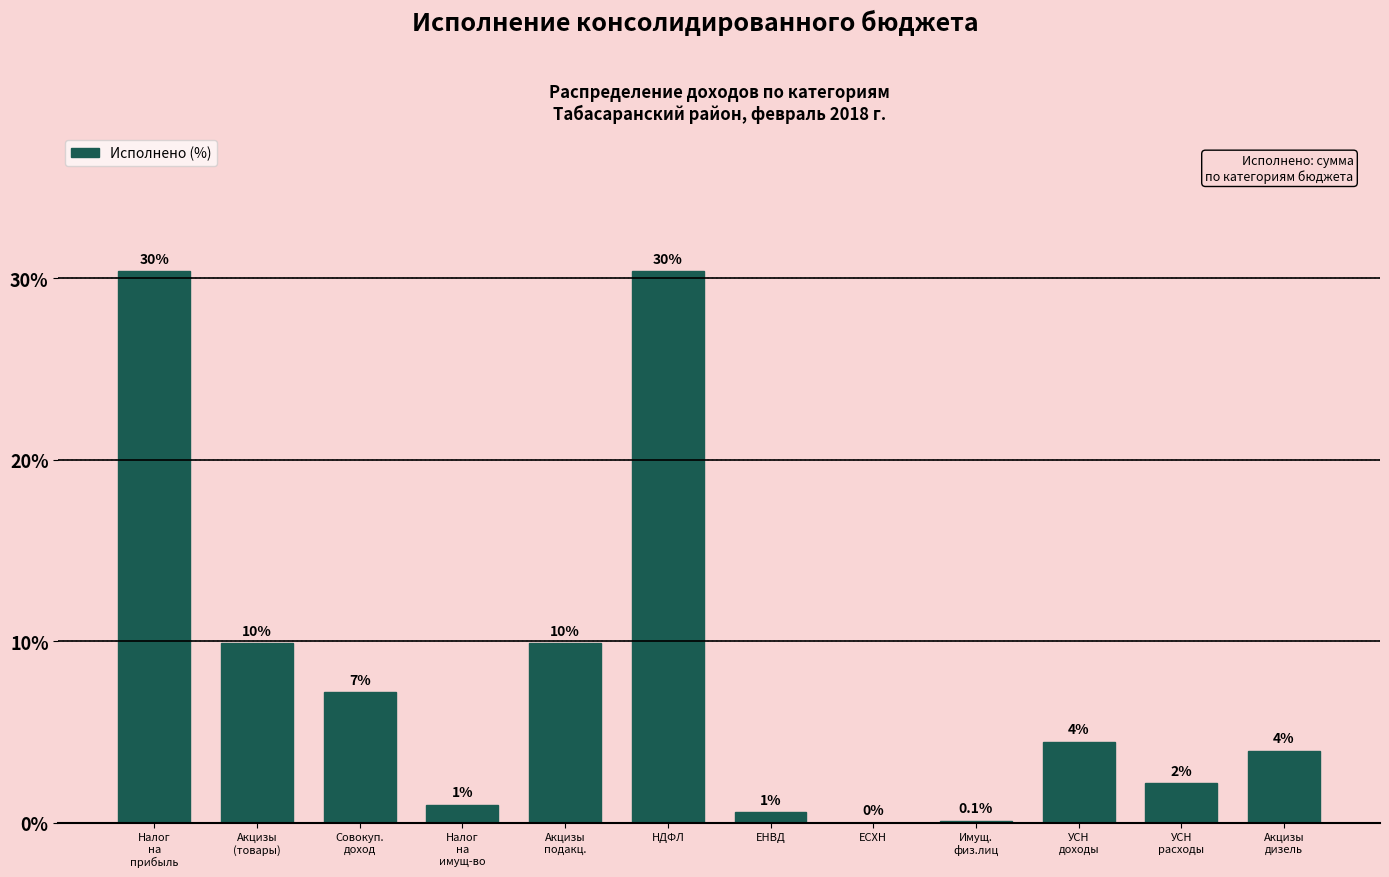

How many data points are above 4?

6